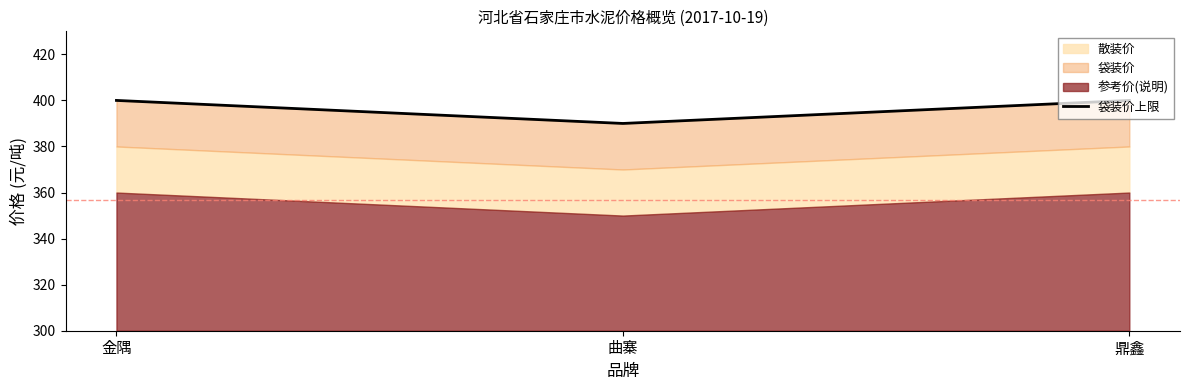

Reading left to right, extract all data points from this chart.

金隅=400	曲寨=390	鼎鑫=400